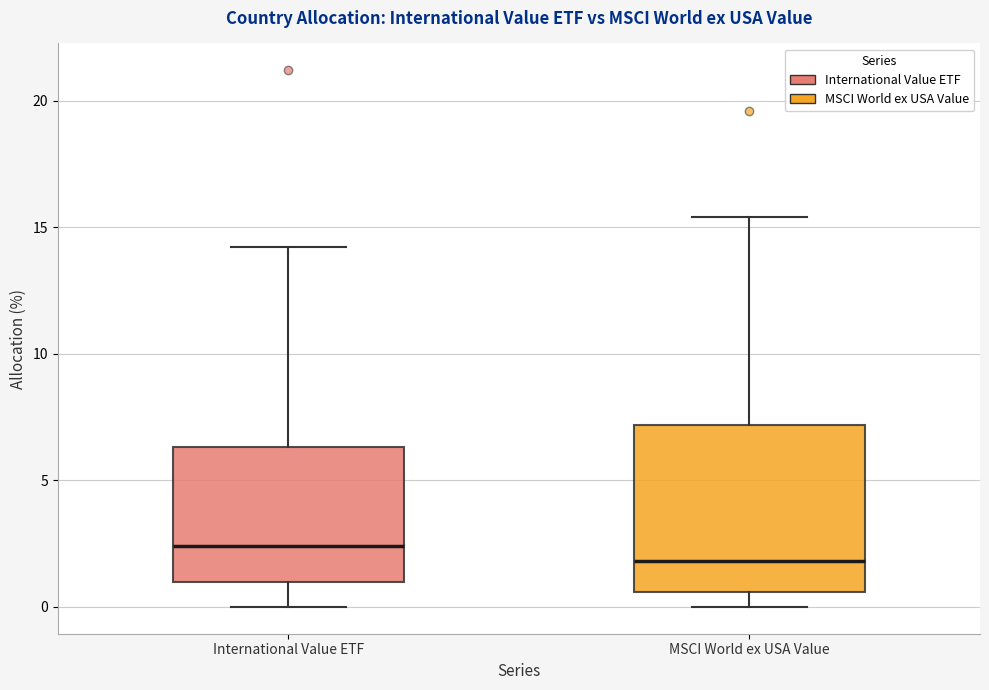

Reading left to right, transcribe this box plot: for each box, give where its median line is, the range the box spans, and where its two whiskers end, as read against the y-axis. The values are not printed on the chart, so give them approximately, as read against the axis.

International Value ETF: median 2.5, box 1.0 to 6.5, whiskers 0.0 to 14.0
MSCI World ex USA Value: median 2.0, box 0.5 to 7.0, whiskers 0.0 to 15.5